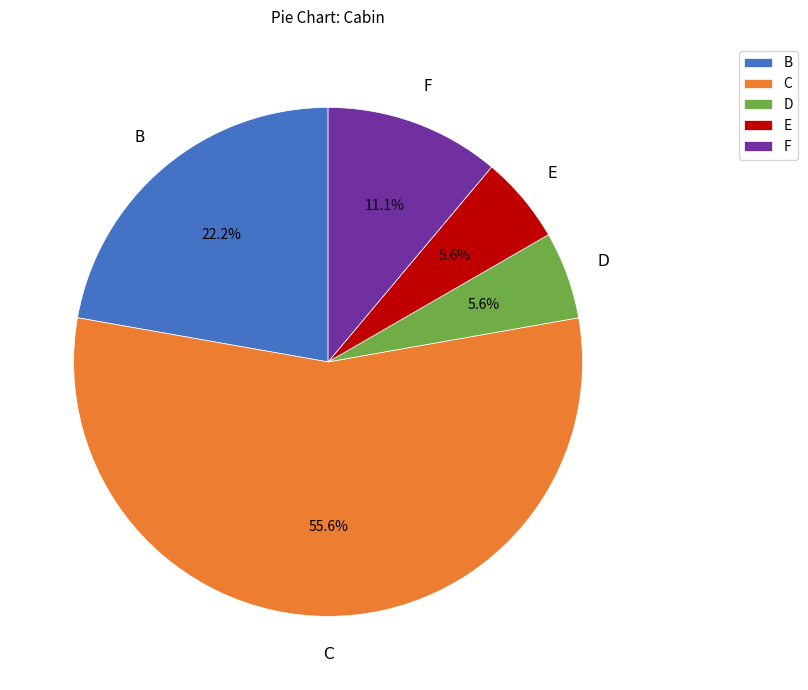

Is there any slice that represents more than half of the pie?

Yes